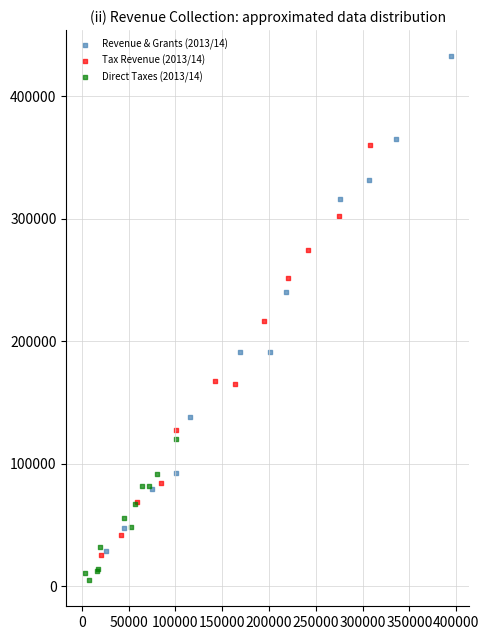

What are all the series names shown in the legend?

Revenue & Grants (2013/14), Tax Revenue (2013/14), Direct Taxes (2013/14)